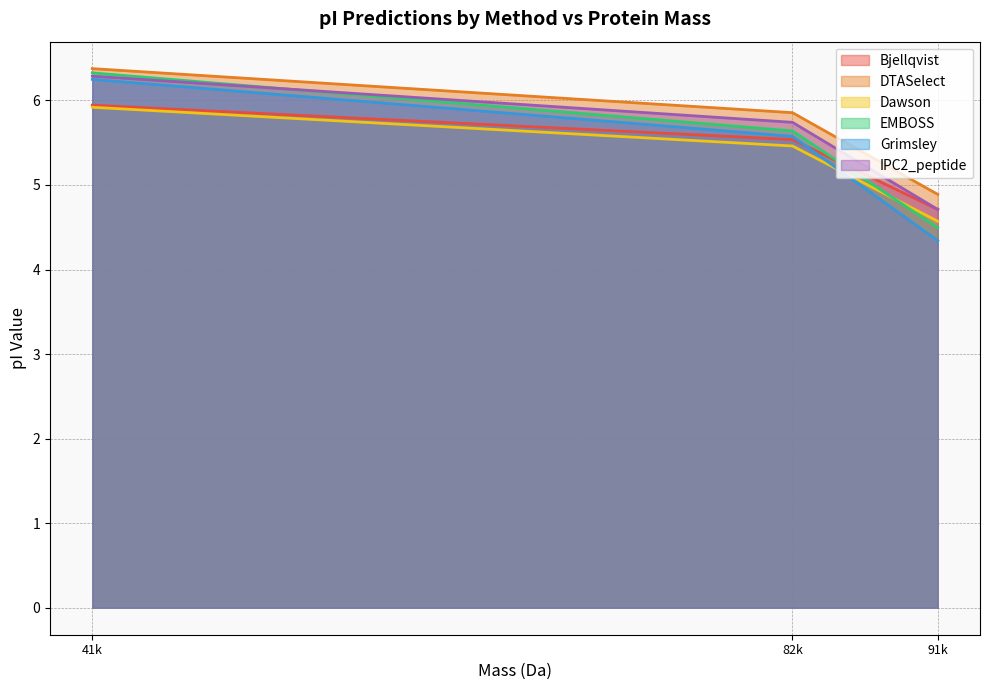

What is the sum of all EMBOSS values?

16.5